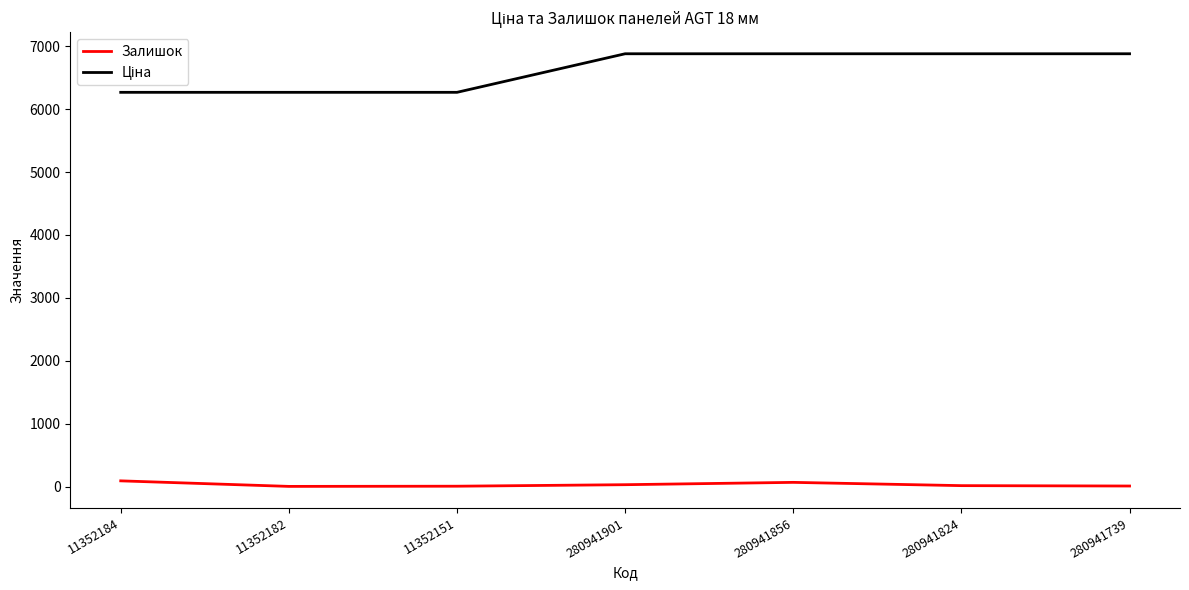

What is the greatest value displayed?

6879.5